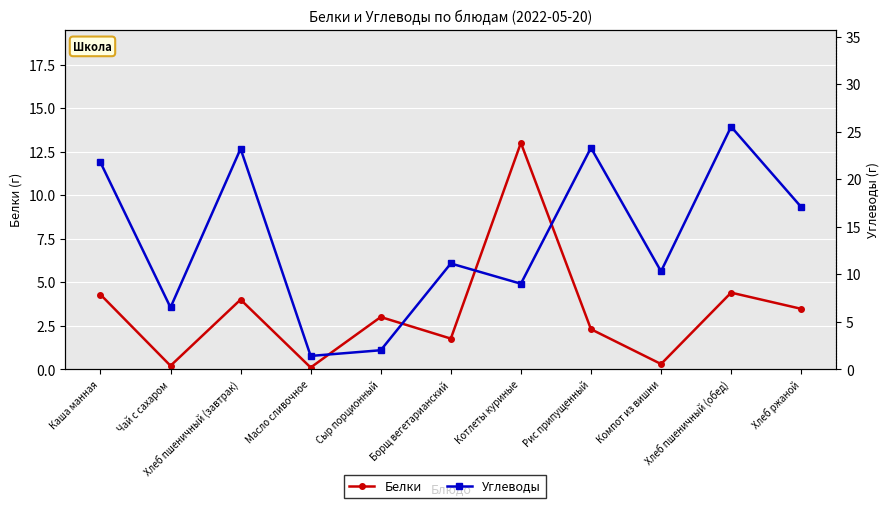

Which category has the lowest value in the Белки series?

Масло сливочное